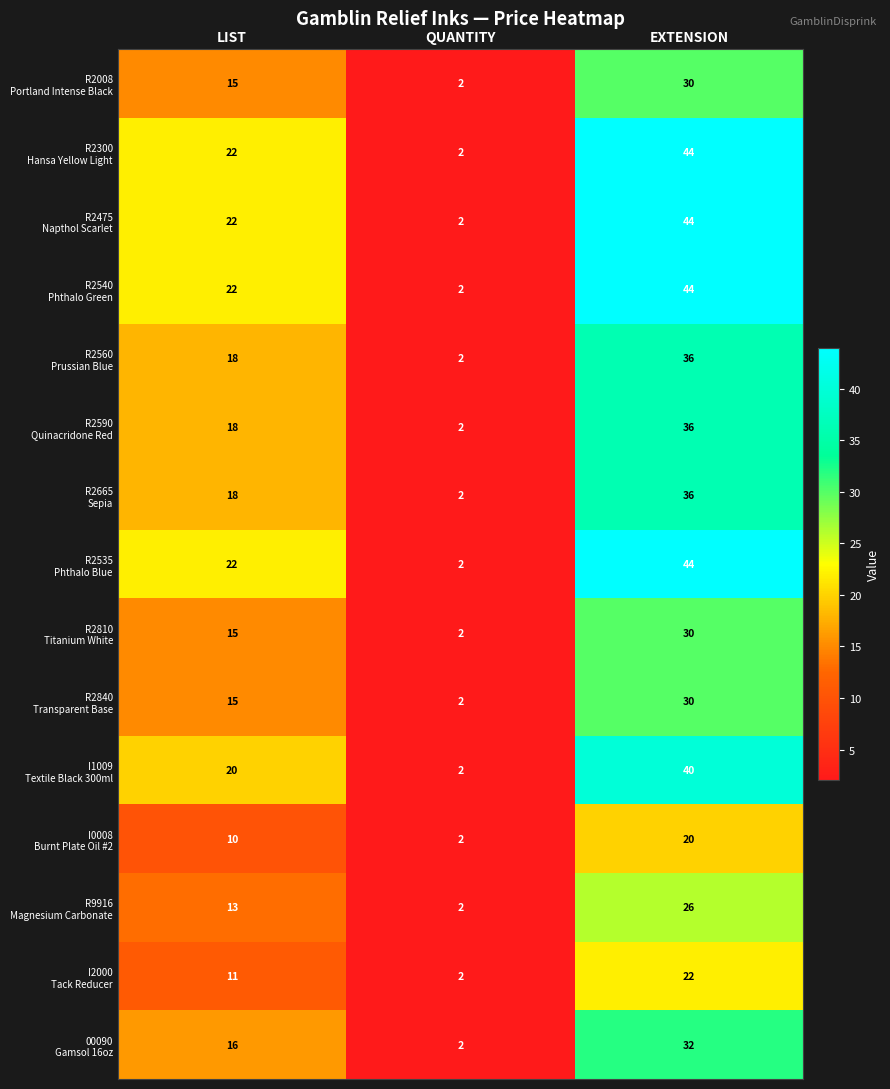

What is the difference between the highest and lowest values at LIST?

12